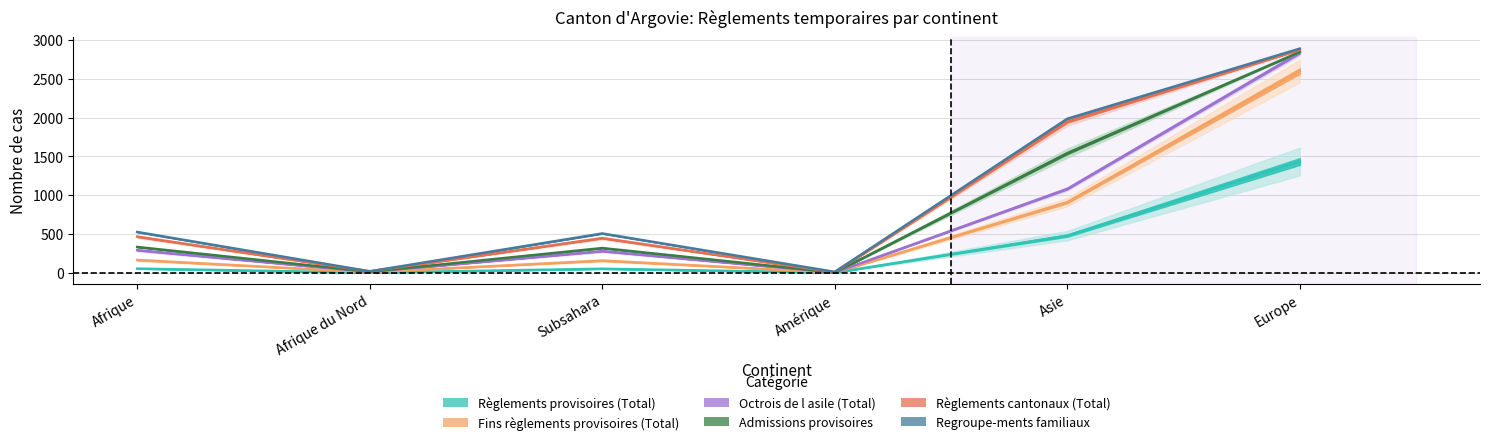

What is the total value across all series at Afrique du Nord?

74